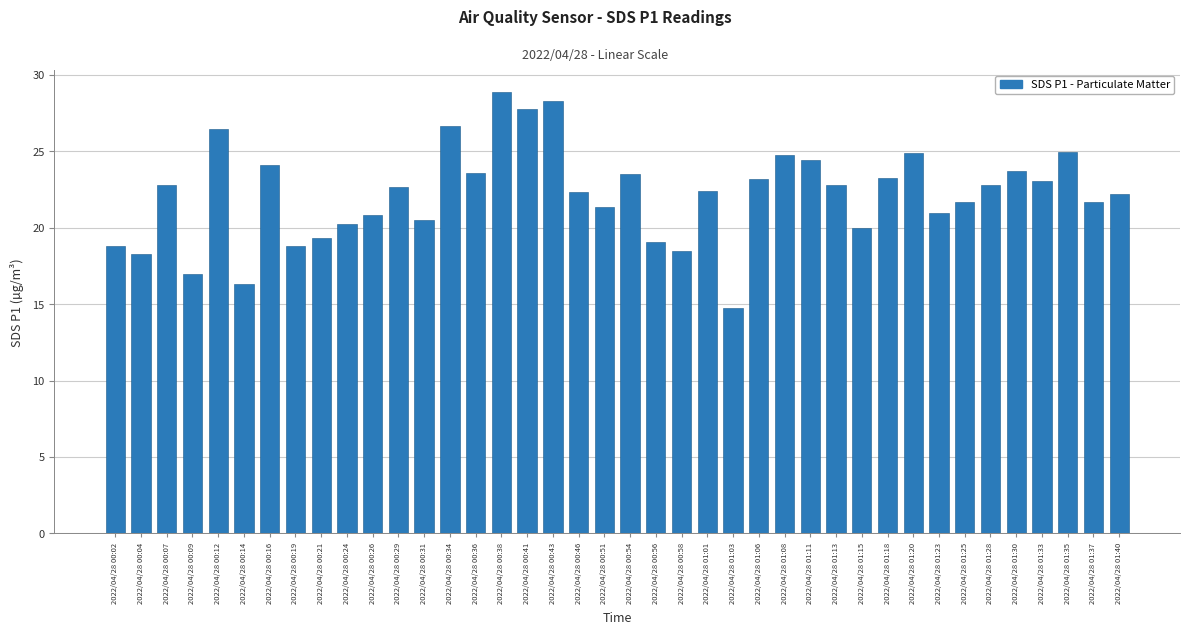

How many distinct data groups are displayed?

1